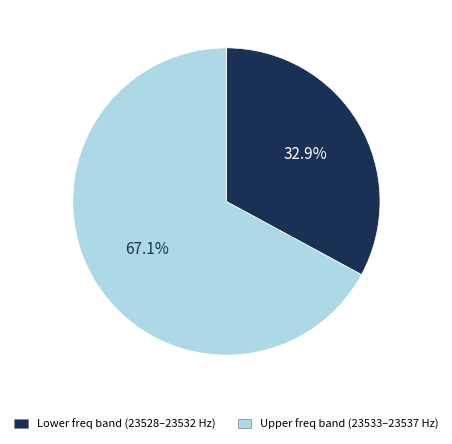

Combined, what portion of the pie is Upper freq band (23533–23537 Hz) and Lower freq band (23528–23532 Hz)?

100.0%